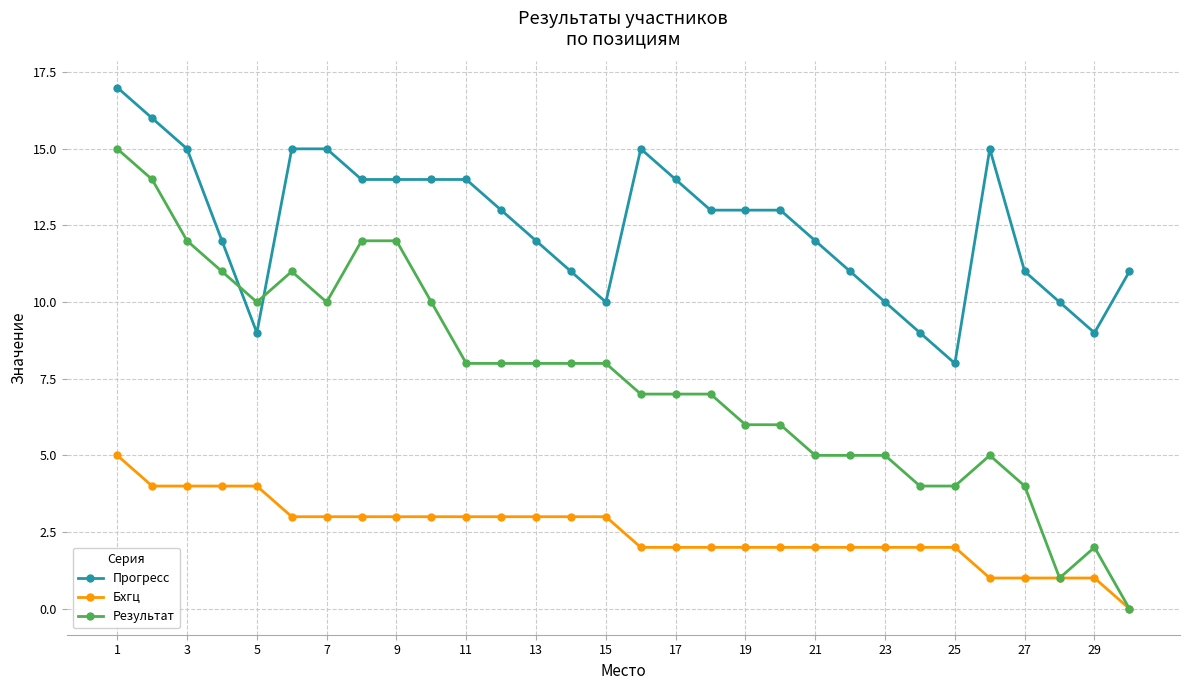

Rank the series by their maximum value, from highest to lowest.

Прогресс, Результат, Бхгц